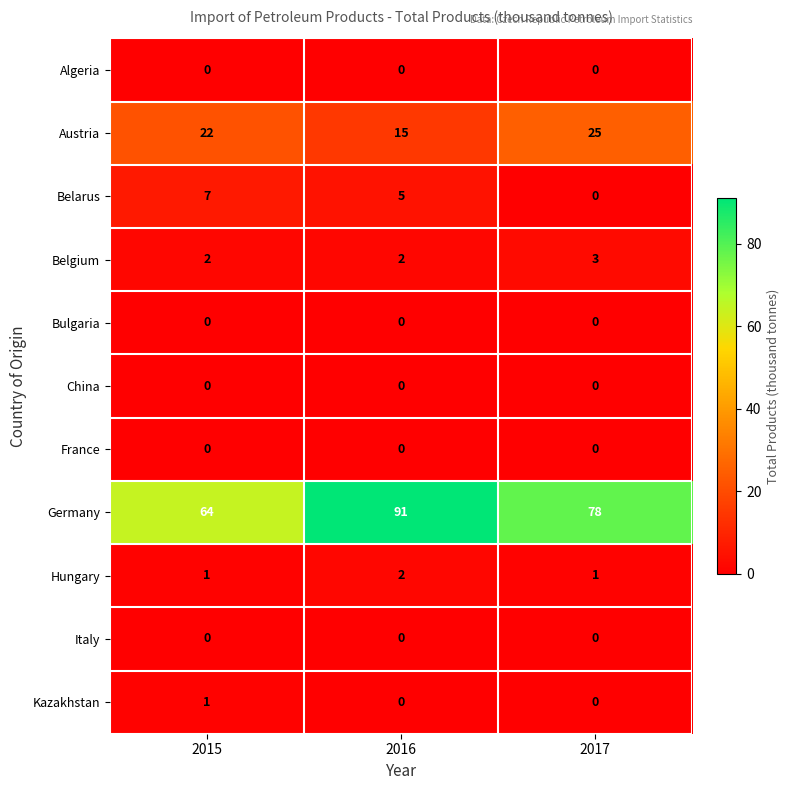

How many data points does each series have?

3